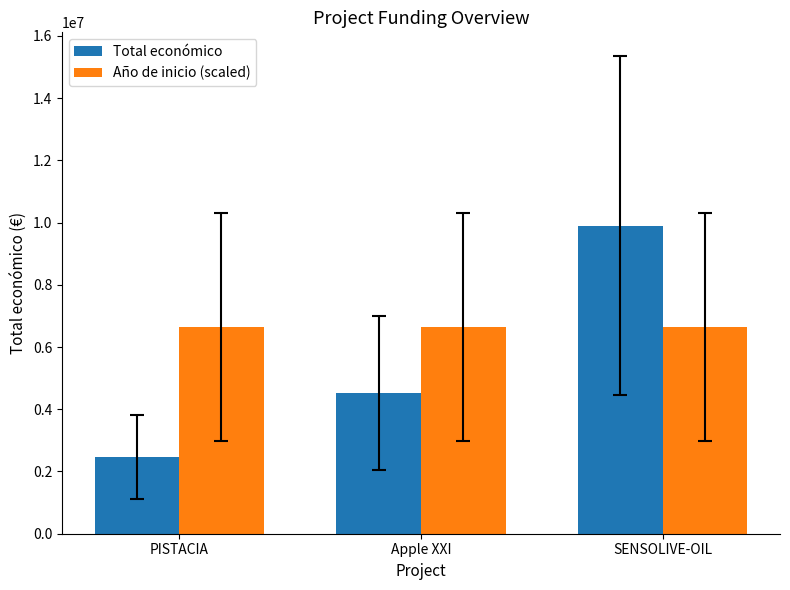

Which series has the widest spread of values?

Total económico